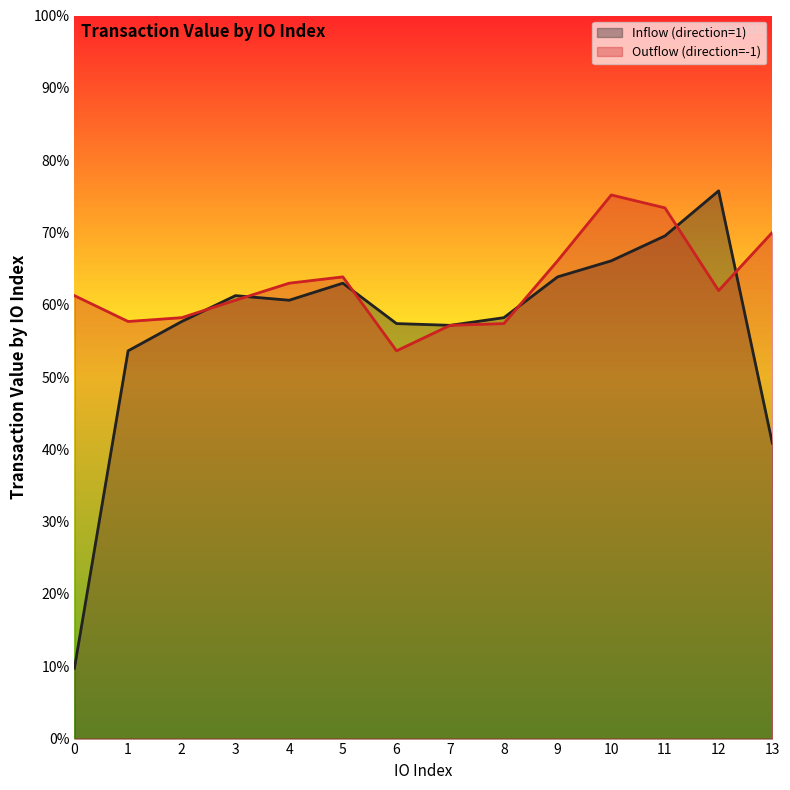

Reading left to right, transcribe all the data shown in this chart.

Inflow (direction=1): 0=0.1	1=0.5	2=0.6	3=0.6	4=0.6	5=0.6	6=0.6	7=0.6	8=0.6	9=0.6	10=0.7	11=0.7	12=0.8	13=0.4
Outflow (direction=-1): 0=0.6	1=0.6	2=0.6	3=0.6	4=0.6	5=0.6	6=0.5	7=0.6	8=0.6	9=0.7	10=0.8	11=0.7	12=0.6	13=0.7